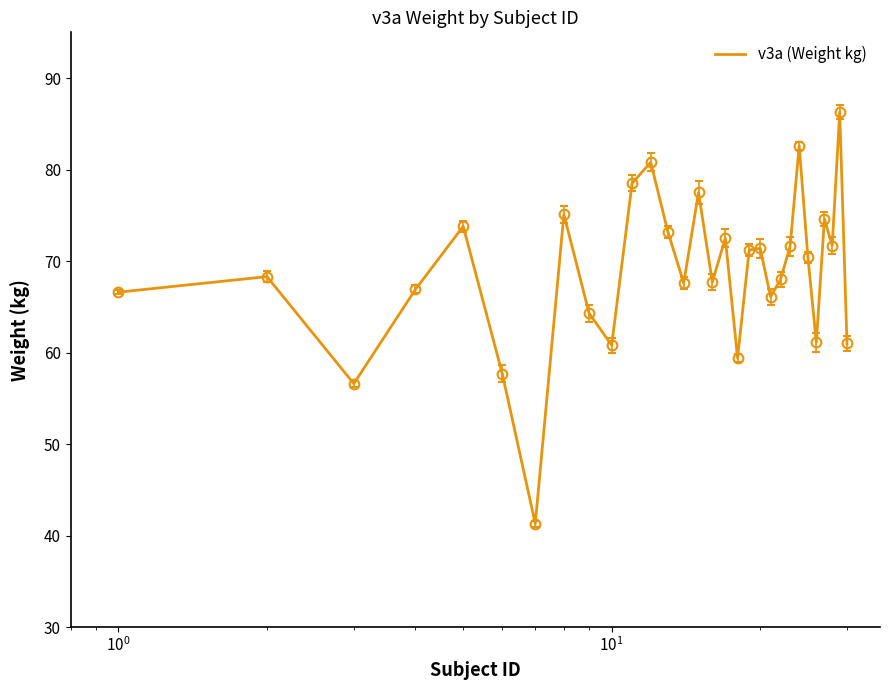

What is the difference between the maximum and minimum values?

45.0